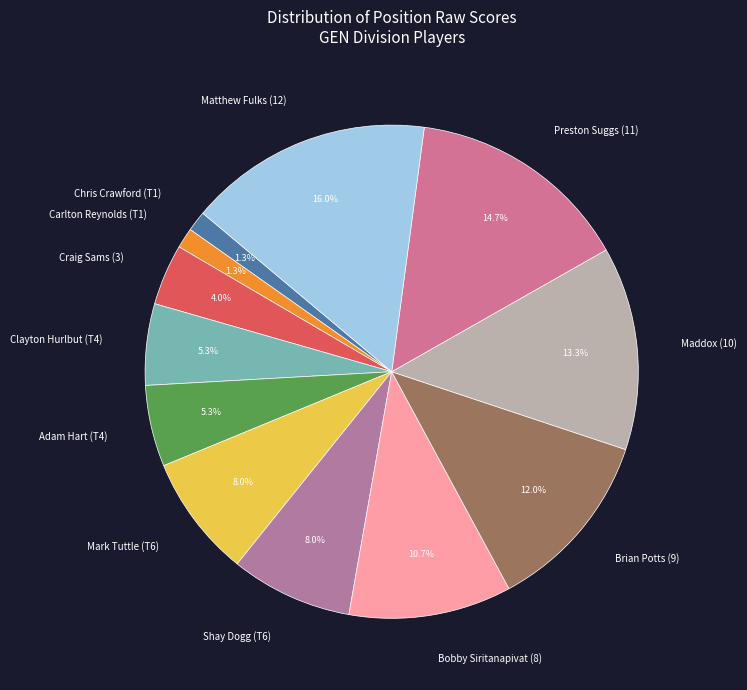

What percentage is the Craig Sams (3) slice, to the nearest percent?

4%